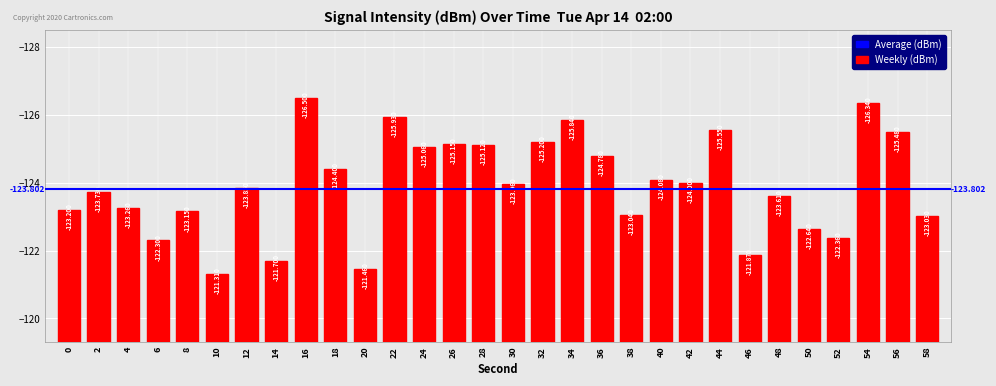

What is the sum of all values?

-3717.9